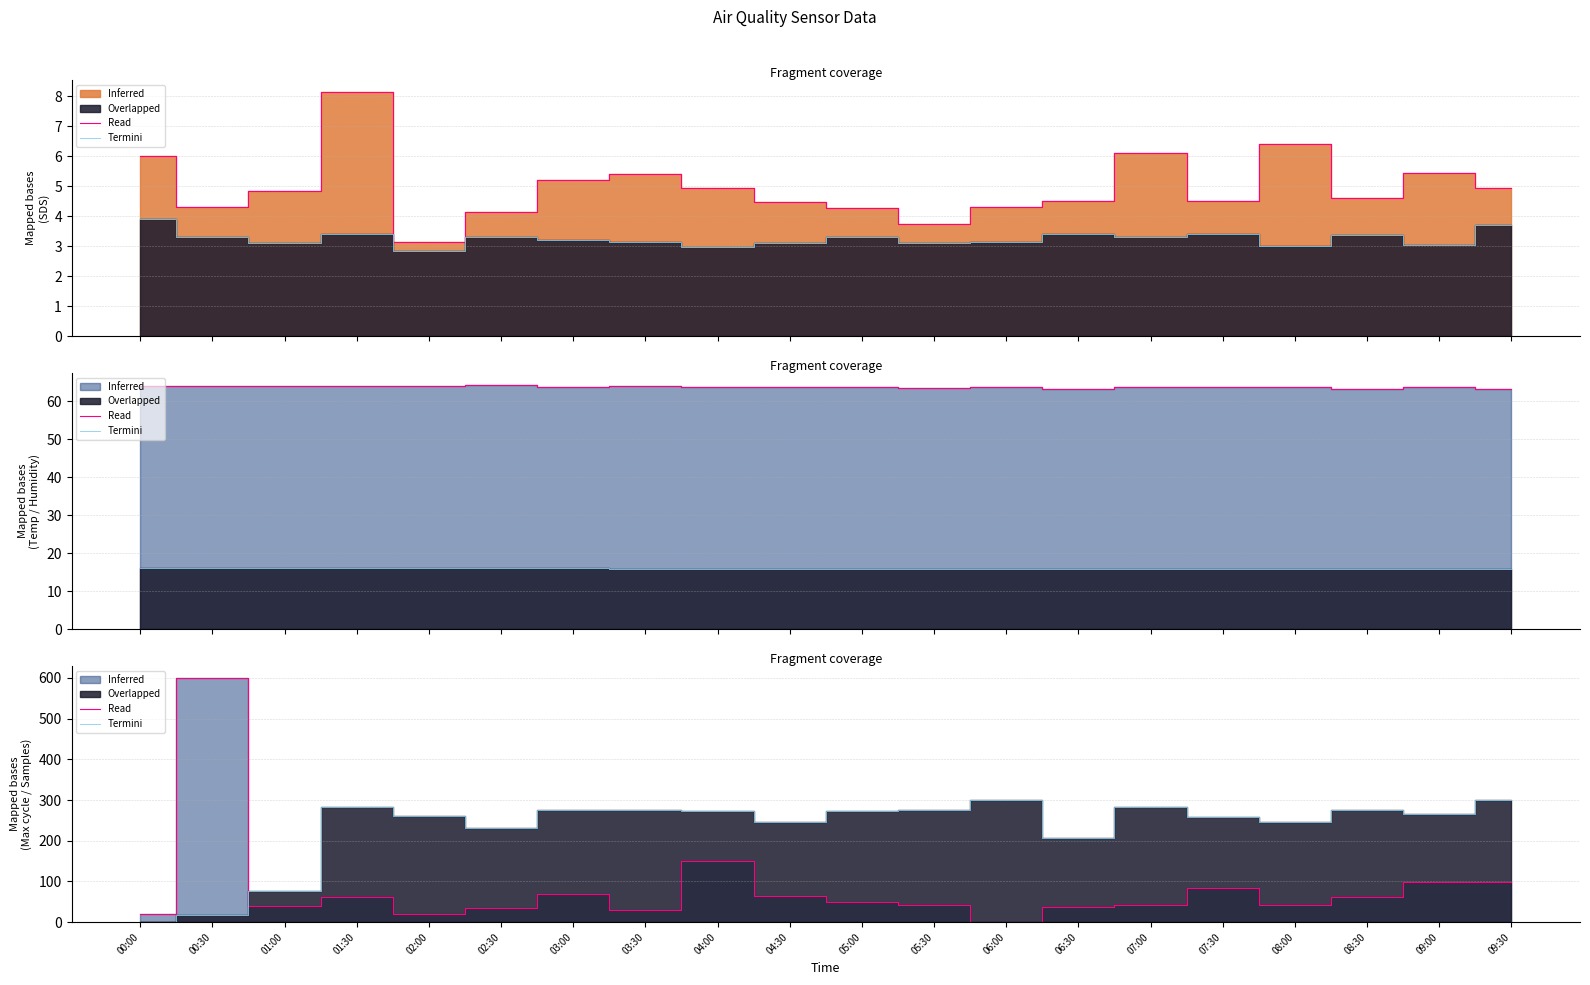

How many values in the Clipped_P2 series exceed 3?

17